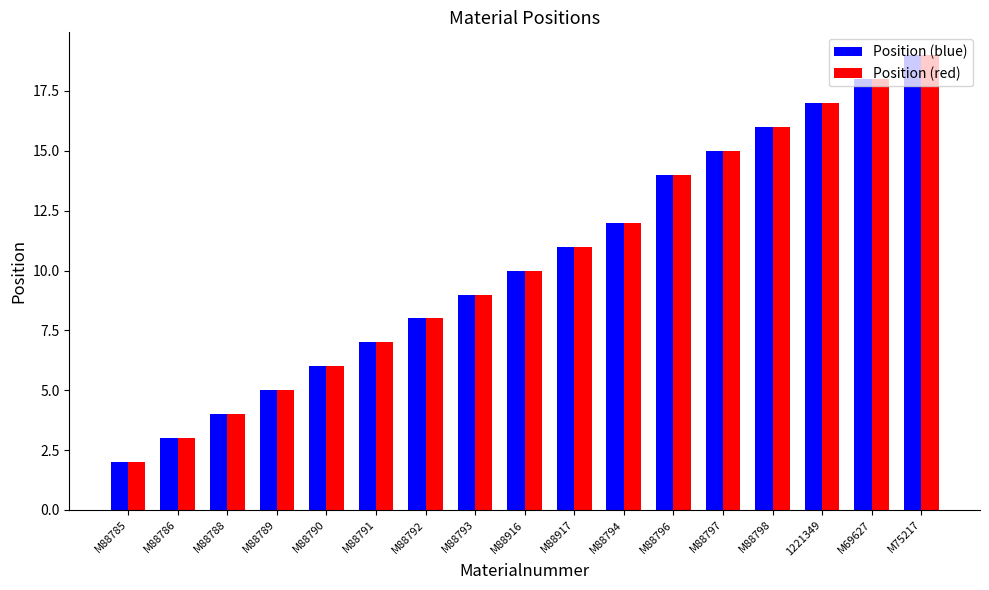

Which category has the highest value across all series?

M75217